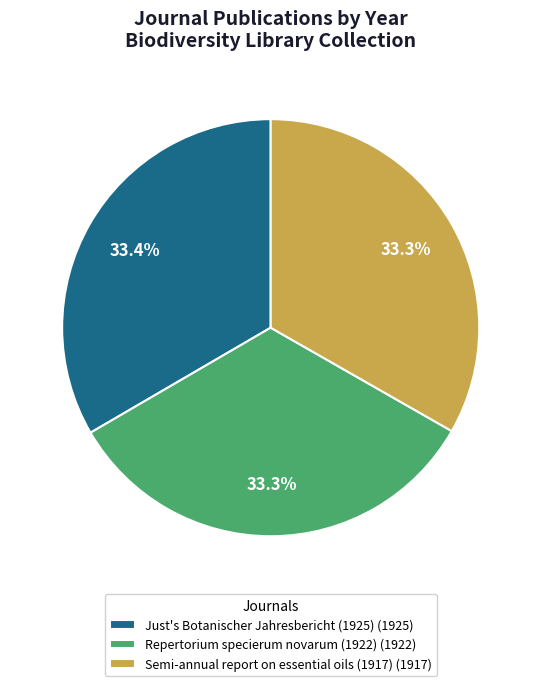

What portion of the pie excludes Just's Botanischer Jahresbericht (1925) (1925)?

66.6%